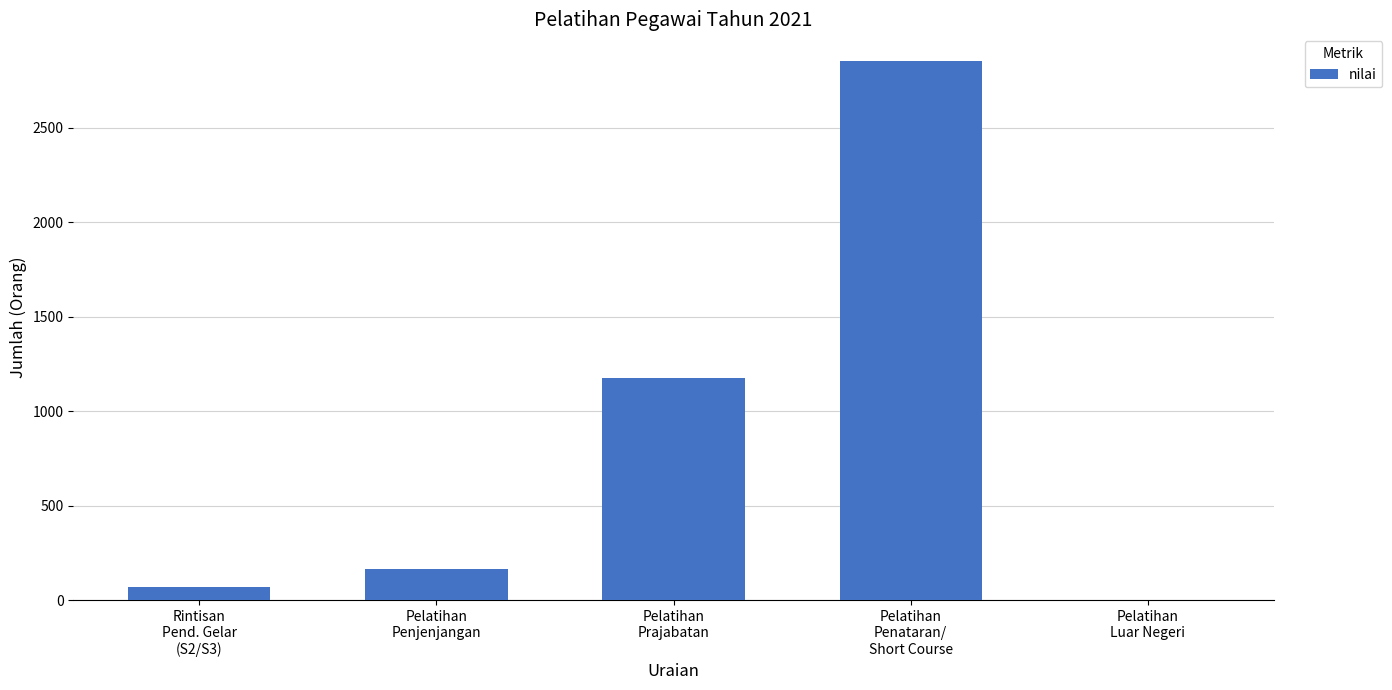

Where is the data nearest to the value 1425?

Pelatihan
Prajabatan